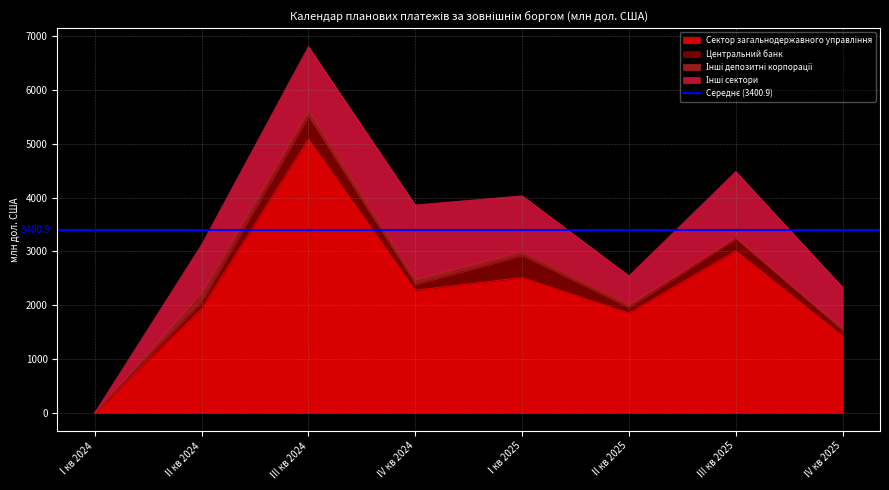

At which category is the sum across all series the highest?

III кв 2024